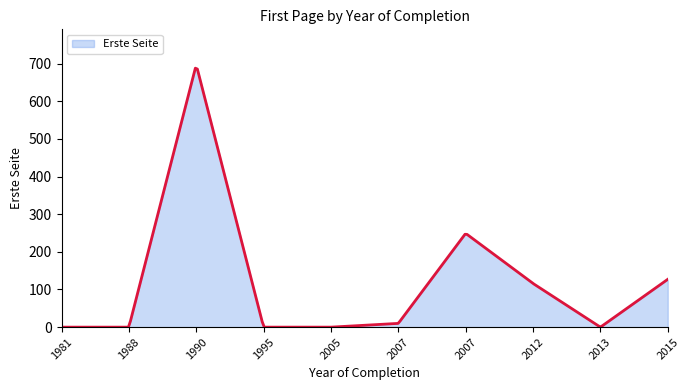

What is the difference between the maximum and minimum values?

687.7